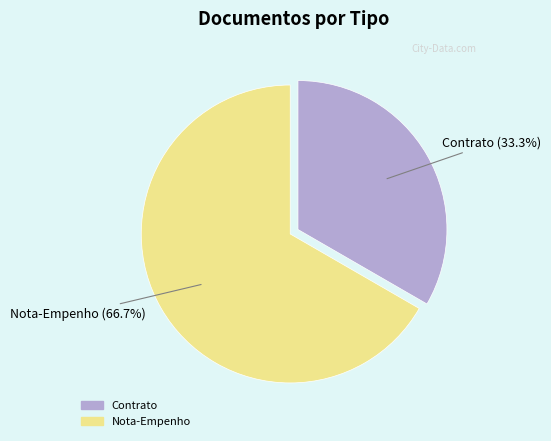

True or false: Contrato accounts for 33% of the total.

True